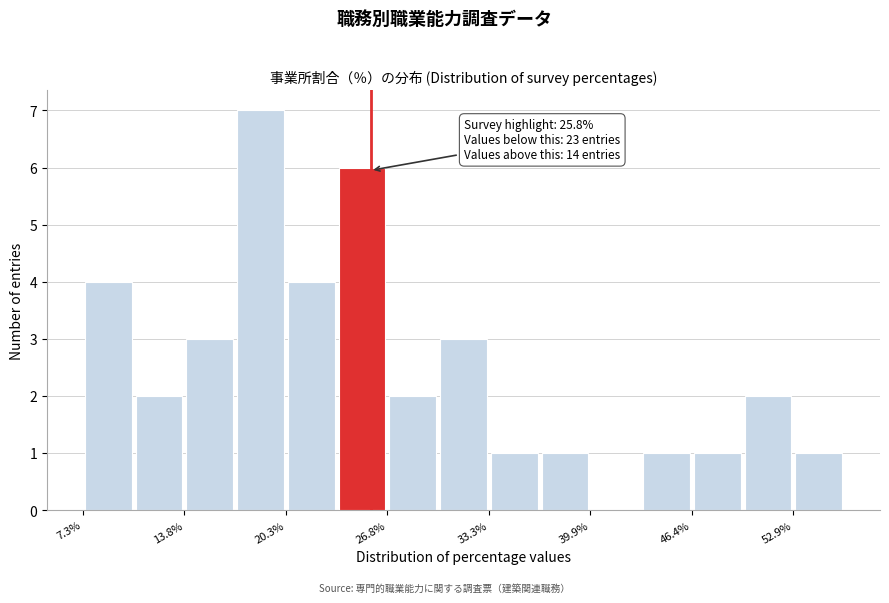

Around what value on the x-axis is the tallest bar? Give the approximate position of its centre, as read against the axis.

19